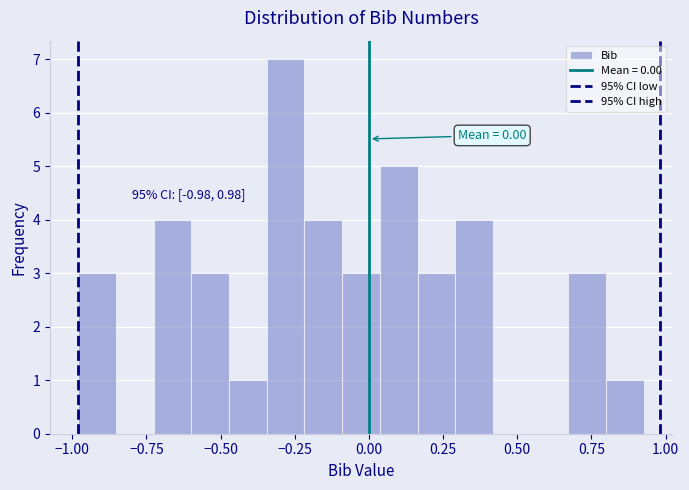

Read against the x-axis, roughly where is the centre of the tallest bar?

-0.30